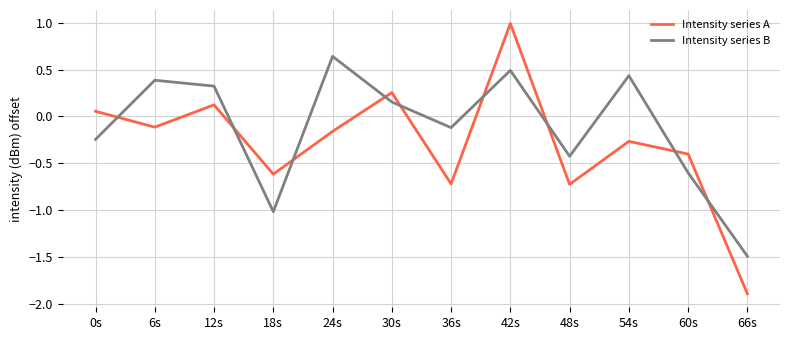

What position from the right is 60s?

2